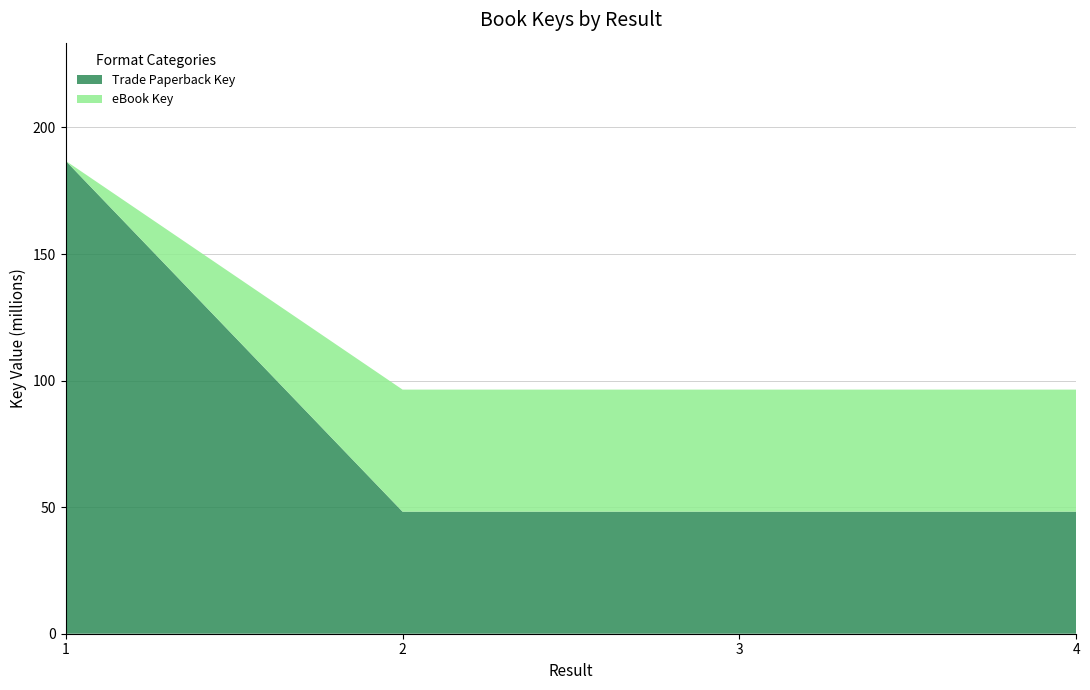

Reading right to left, list all the values displayed in this chart.

Trade Paperback Key: 4=48217678	3=48217511	2=48217725	1=186789816
eBook Key: 4=48217678	3=48217511	2=48217725	1=0